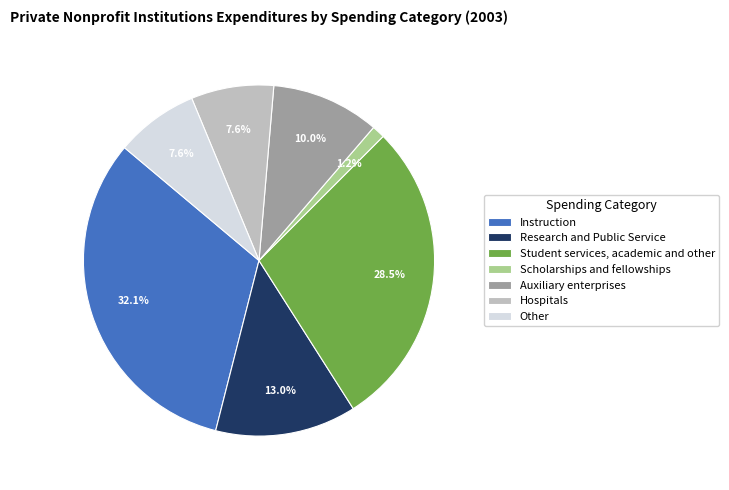

Does Scholarships and fellowships represent more than half of the total?

No